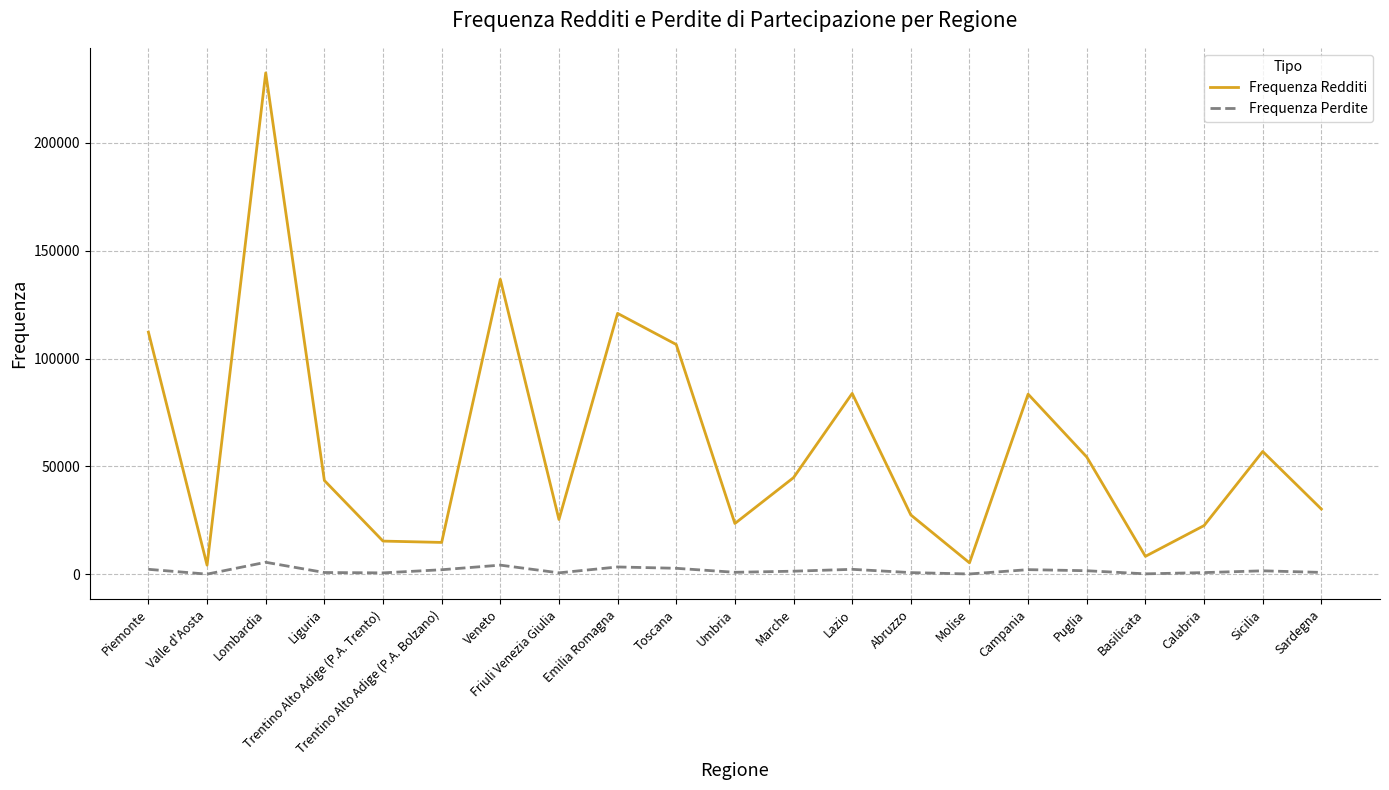

The Frequenza Redditi series shows 112256 at Piemonte. True or false?

True